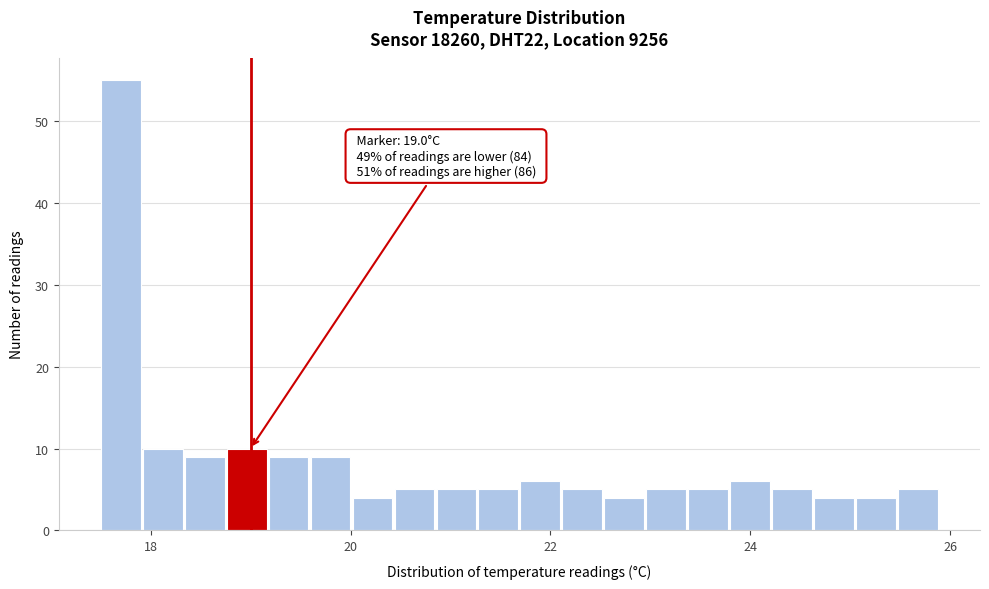

Read against the x-axis, roughly where is the centre of the tallest bar?

17.6